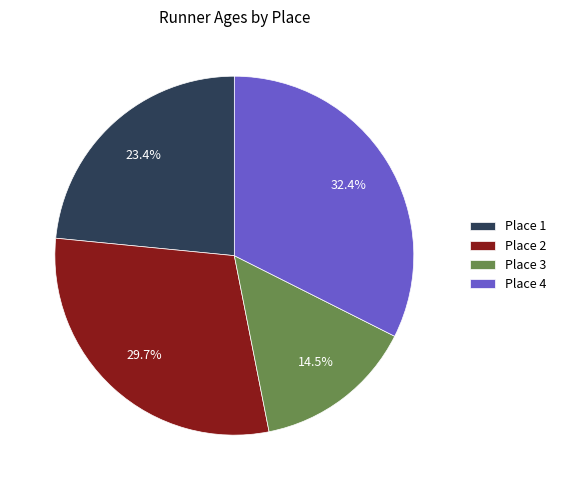

To the nearest percent, what is the average slice percentage?

25%